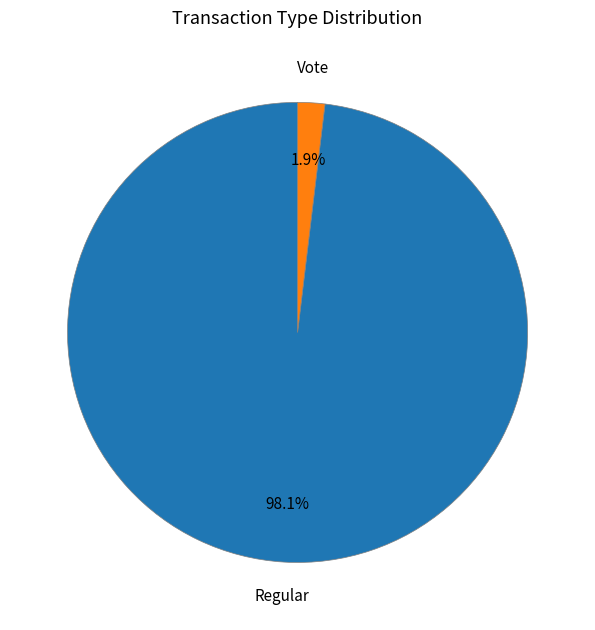

How many slices are in this pie chart?

2